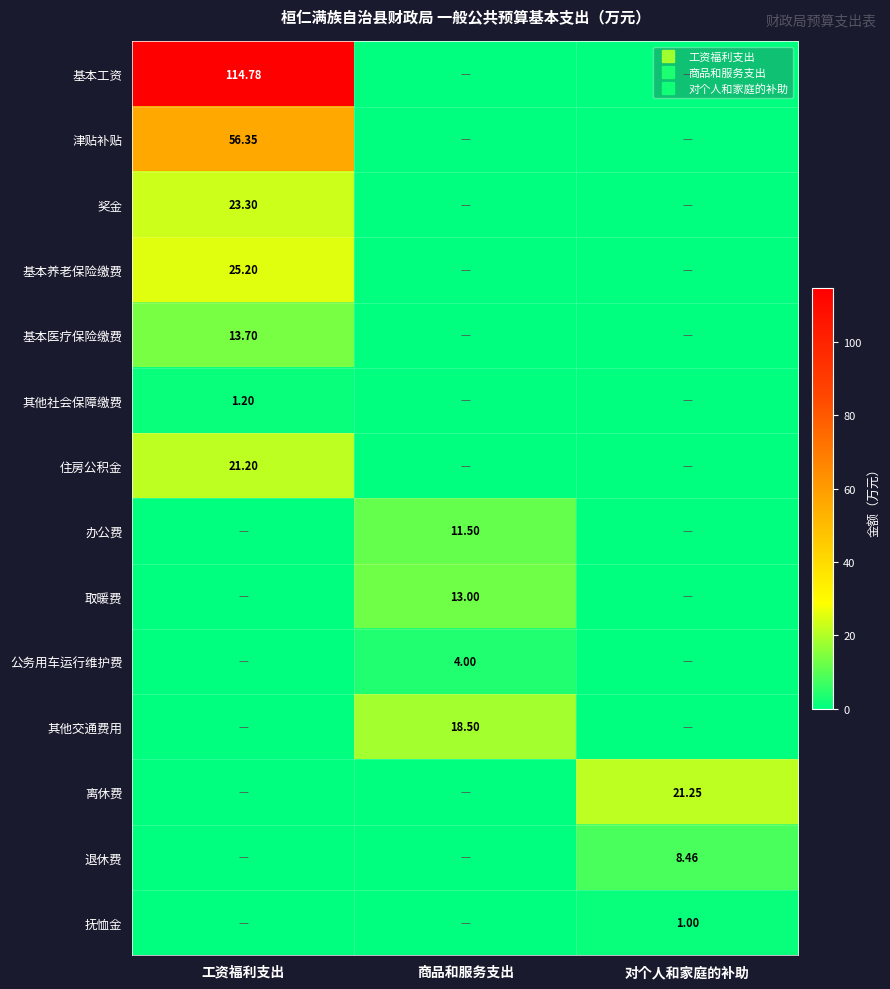

What is the difference between the maximum and minimum values in the 其他交通费用 series?

18.5